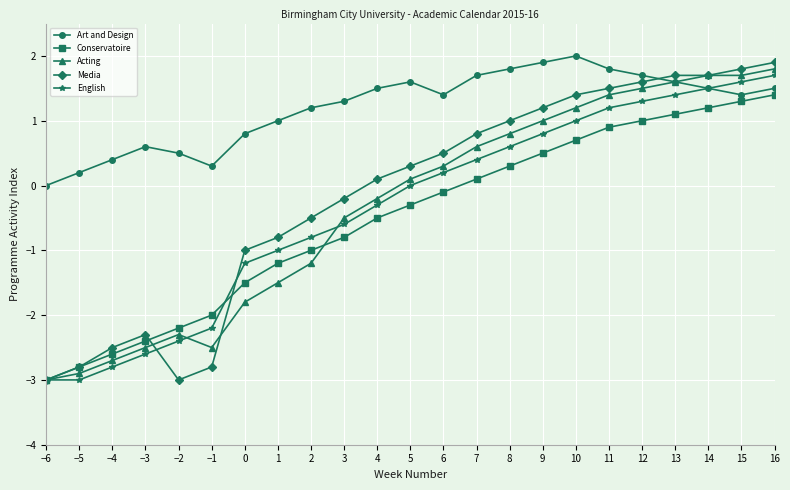

Does the chart display data point markers on the line(s)?

Yes